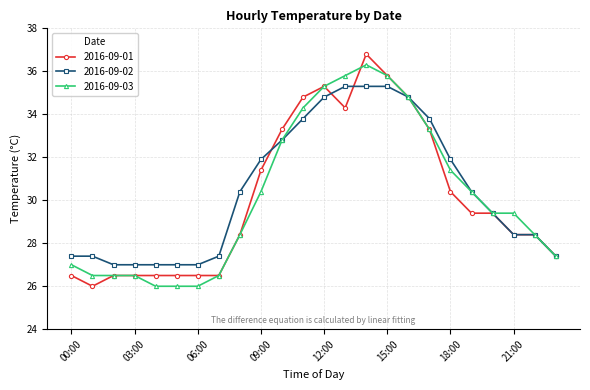

At how many categories does at least one series exceed 29?

14